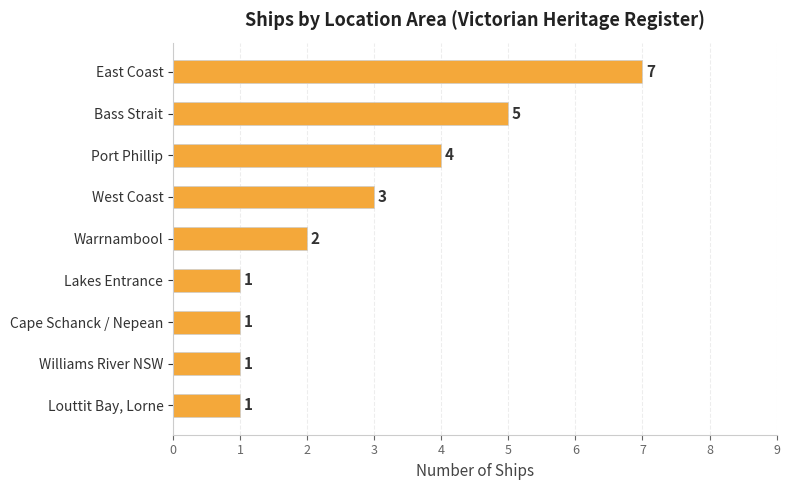

Count the number of categories in the chart.

9